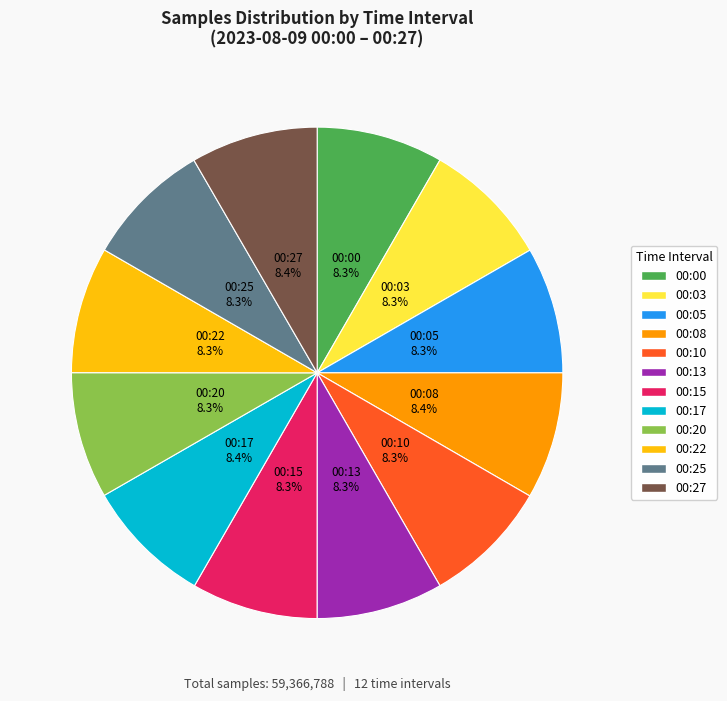

Is there any slice that represents more than half of the pie?

No